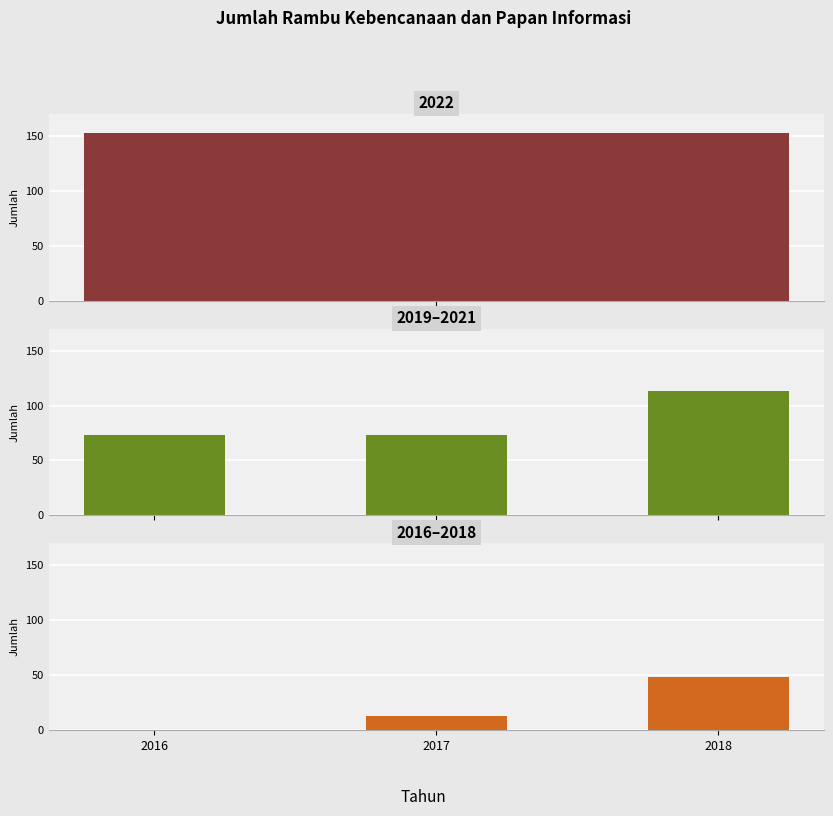

What is the value of the 2016–2018 bar at the 2nd from the left?

13